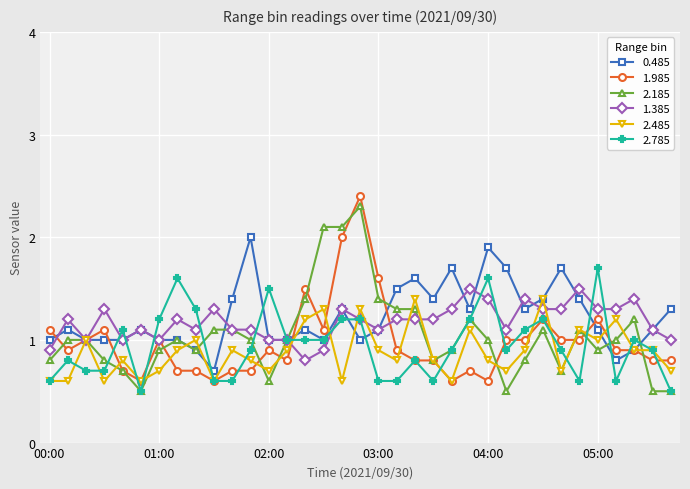

Does the chart display data point markers on the line(s)?

Yes